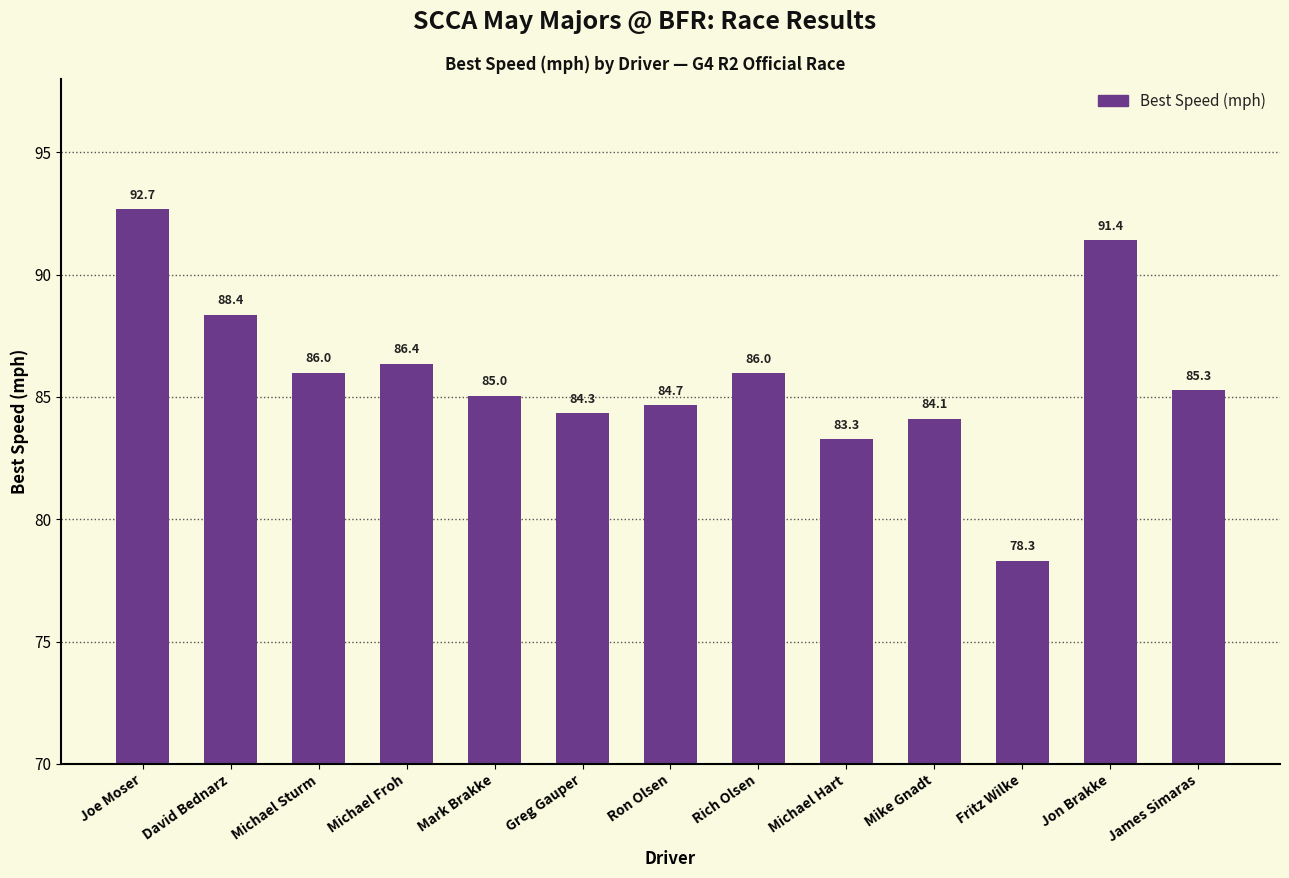

What is the difference between the second highest and second lowest values?

8.1